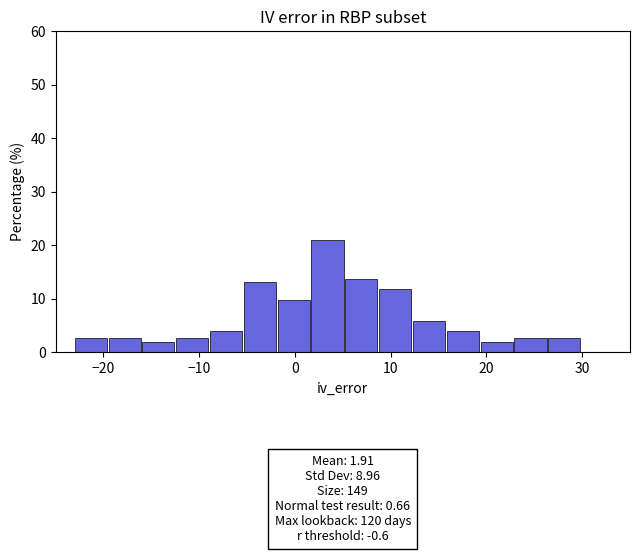

Around what value on the x-axis is the tallest bar? Give the approximate position of its centre, as read against the axis.

3